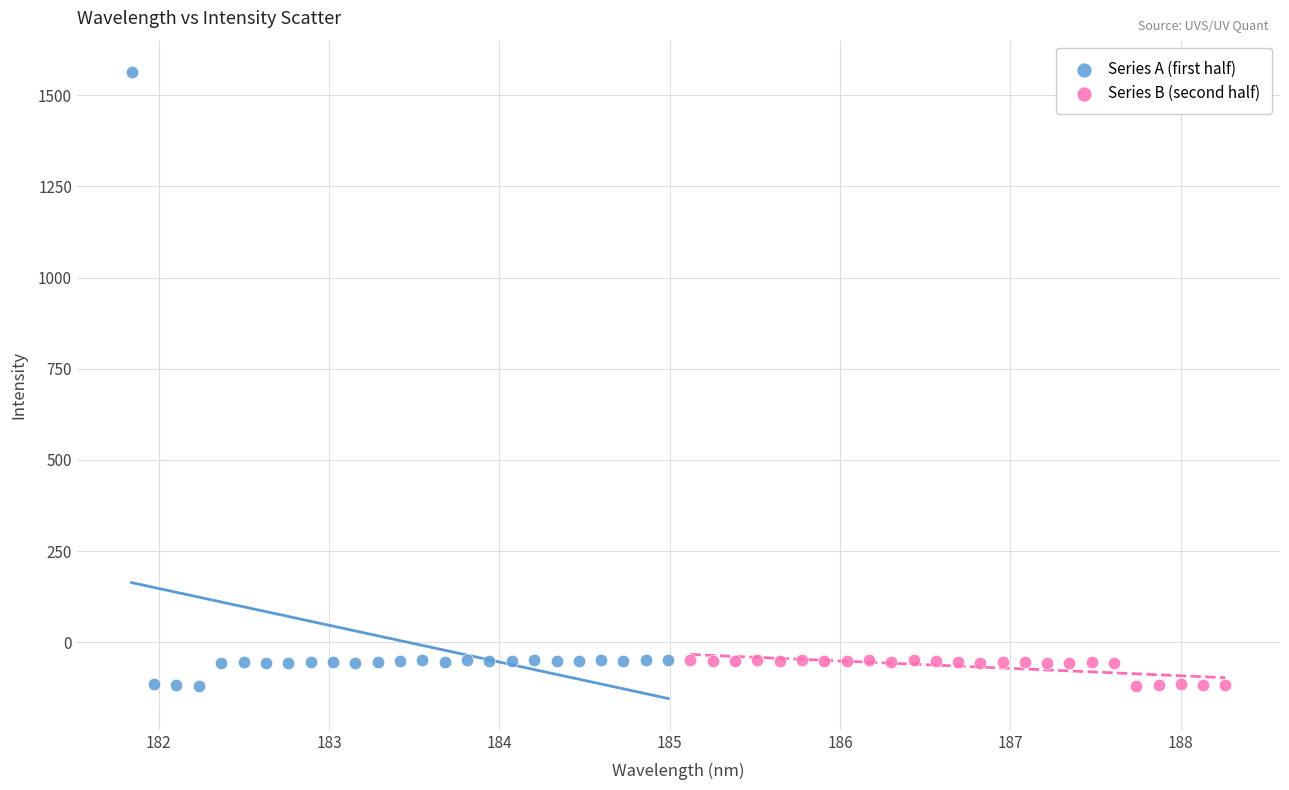

Which series has the largest Y range (max minus min)?

Series A (first half)